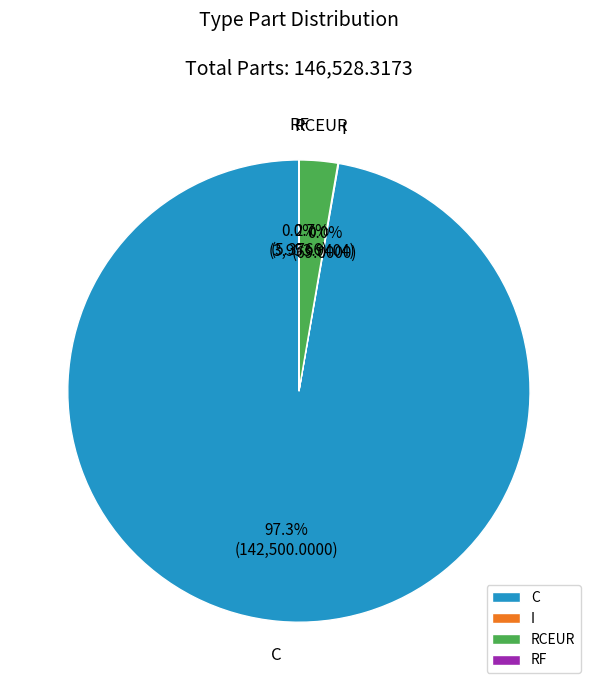

Which slice is the largest?

C